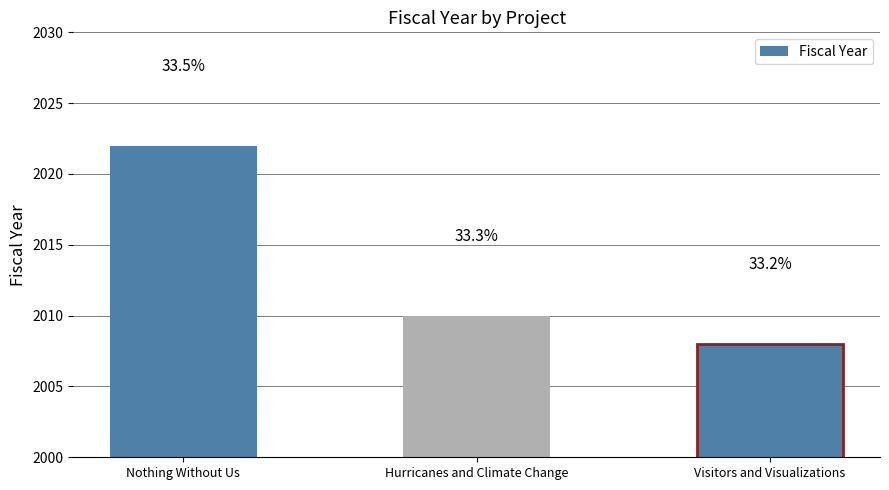

Are the bars horizontal?

No